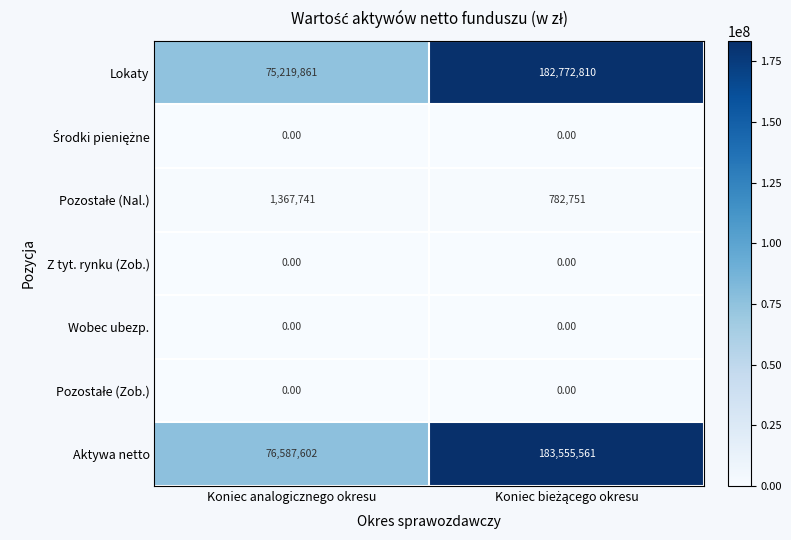

What is the average value of the Lokaty series?

128996336